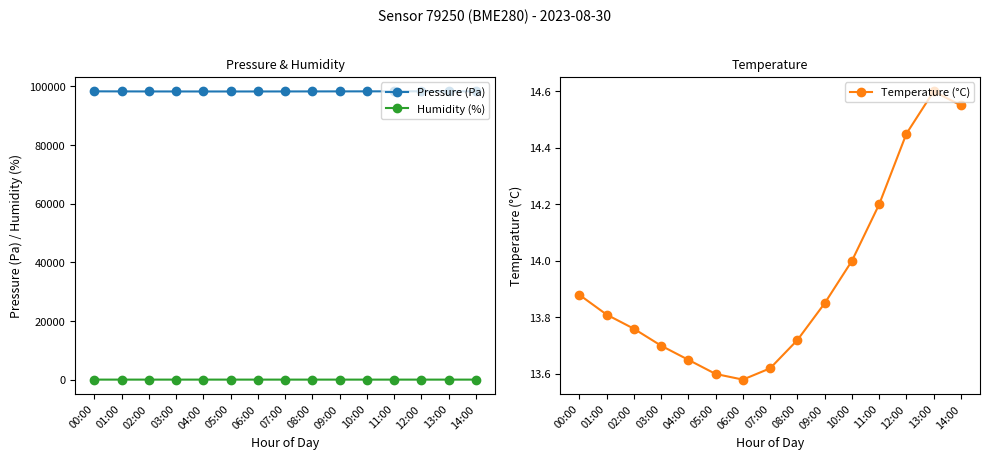

What value does the Temperature (°C) series have at 05:00?

13.6